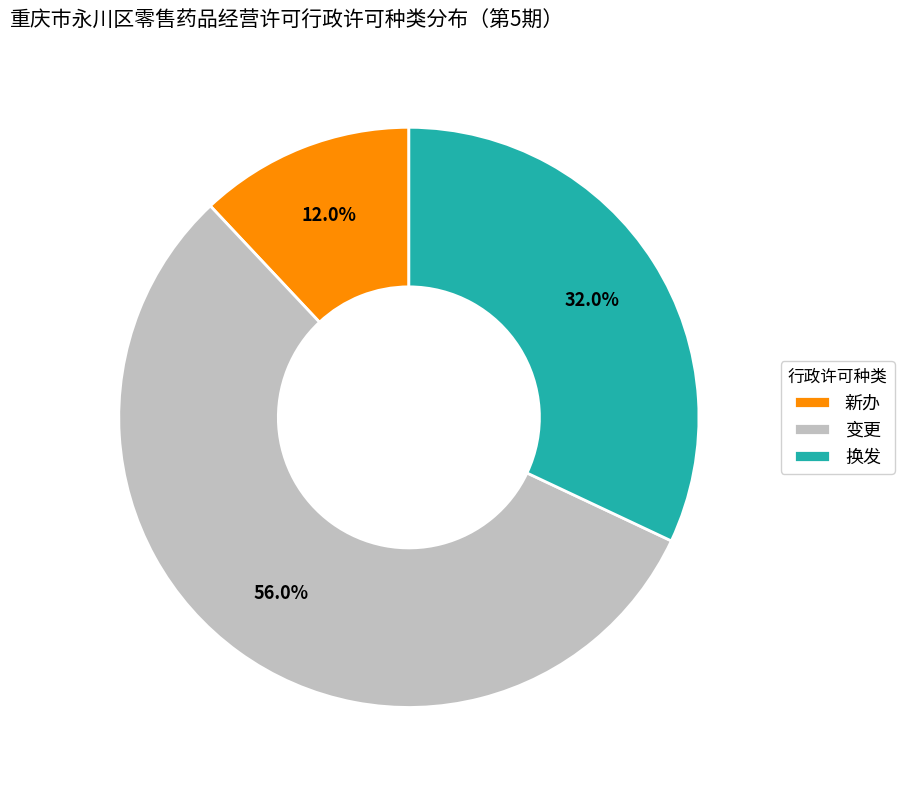

Approximately how many times larger is the value at 新办 compared to 换发?

0.4